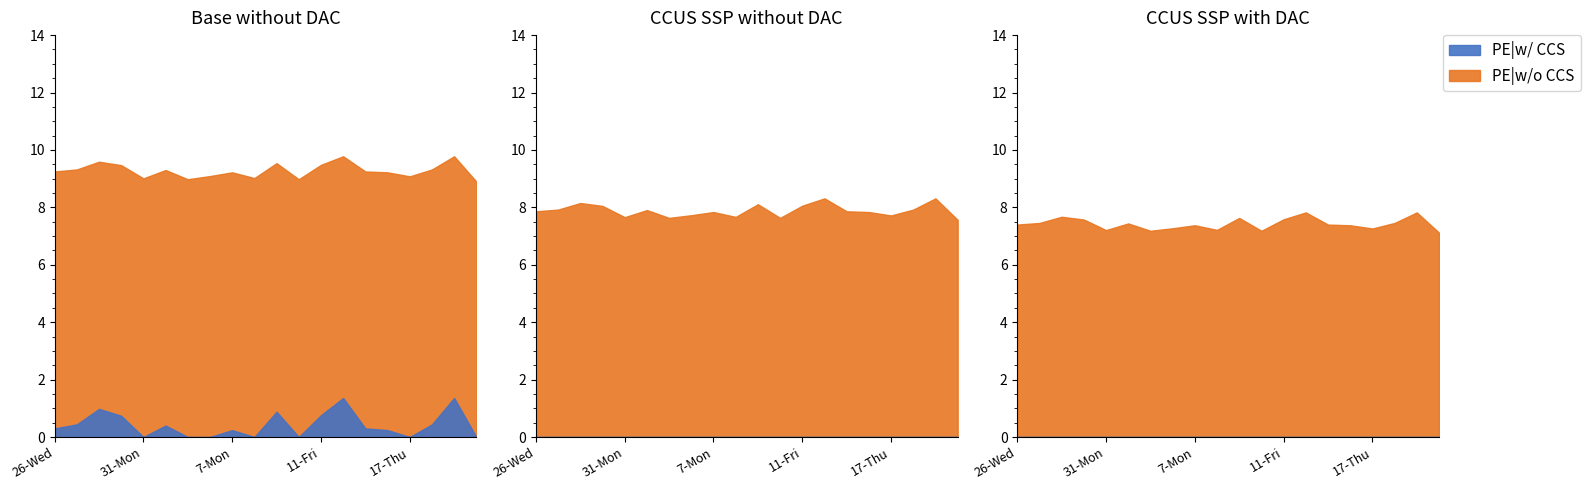

At which label does Low Hours first exceed 9?

26-Wed